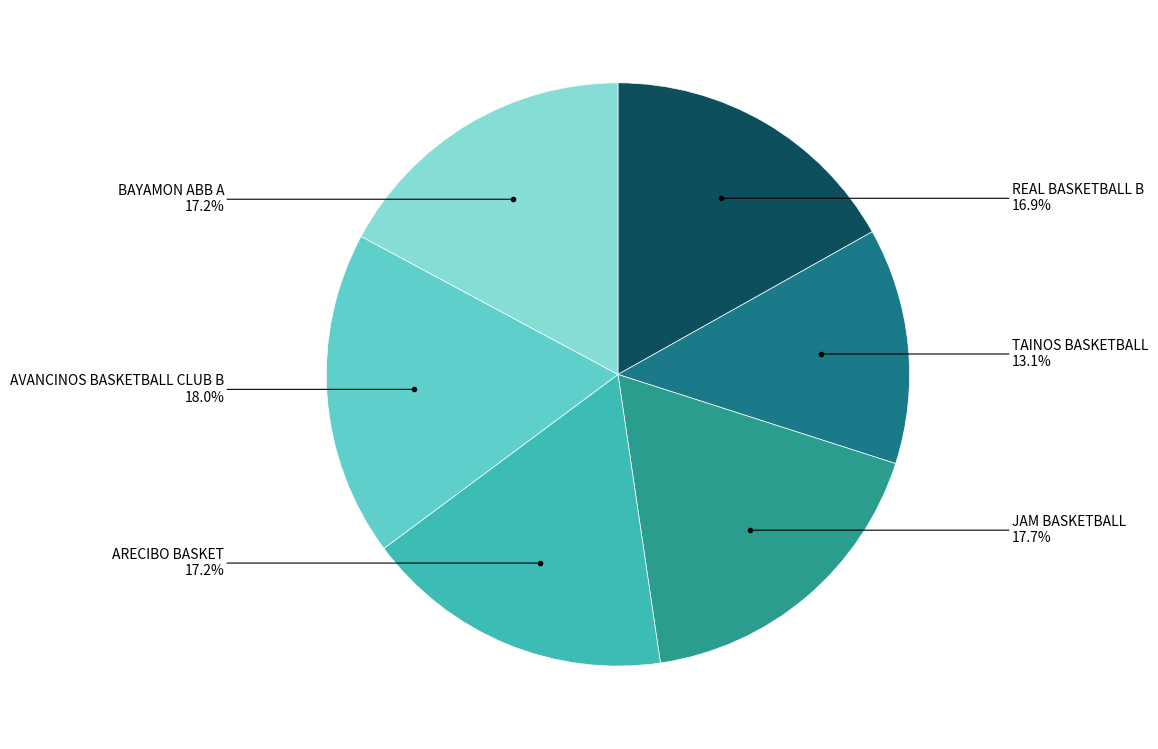

Count the number of slices in the pie.

6